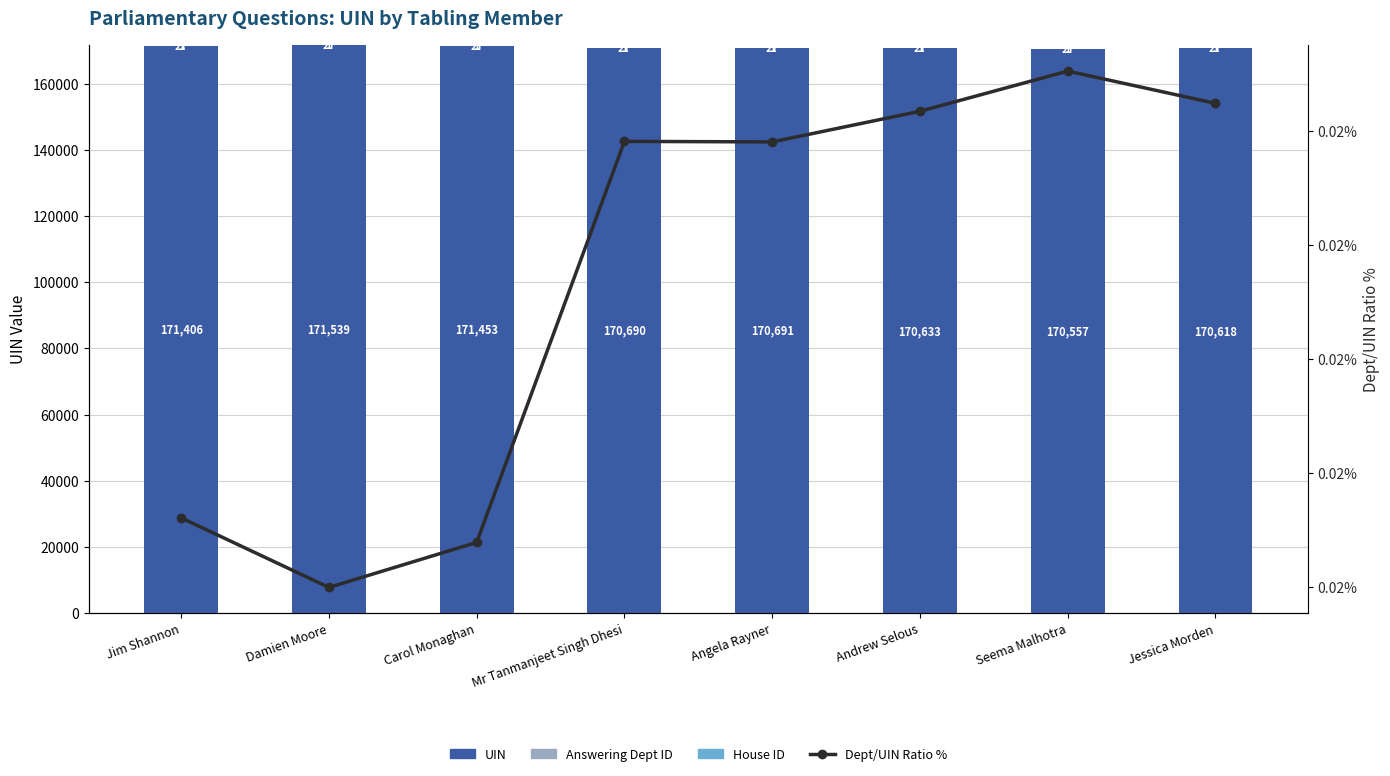

Is it true that House ID equals 1.0 at Jim Shannon?

True